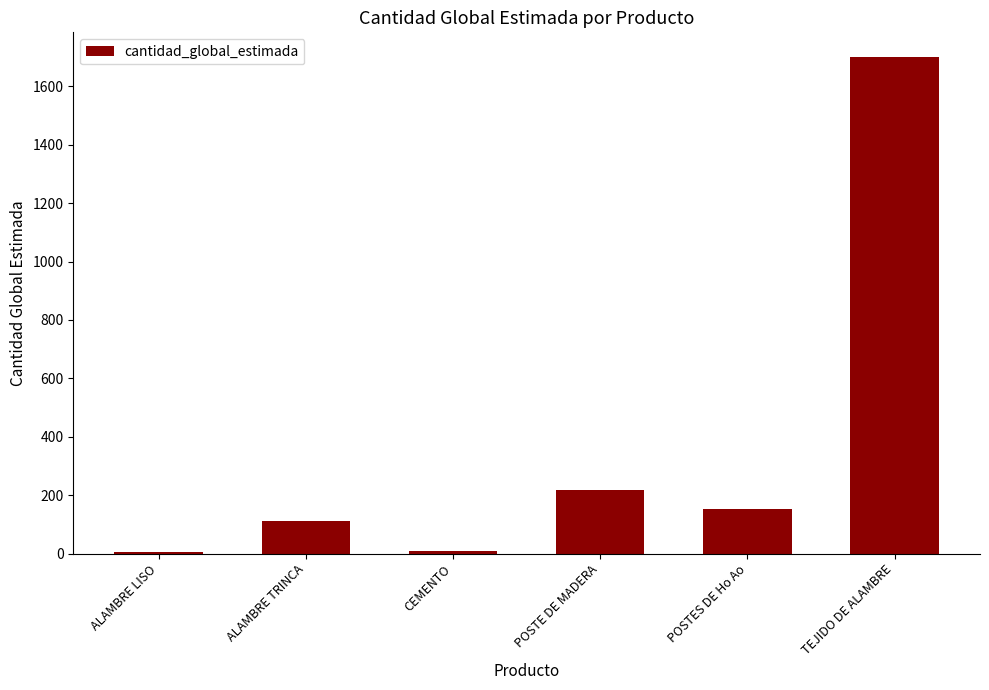

What is the sum of all values?

2196